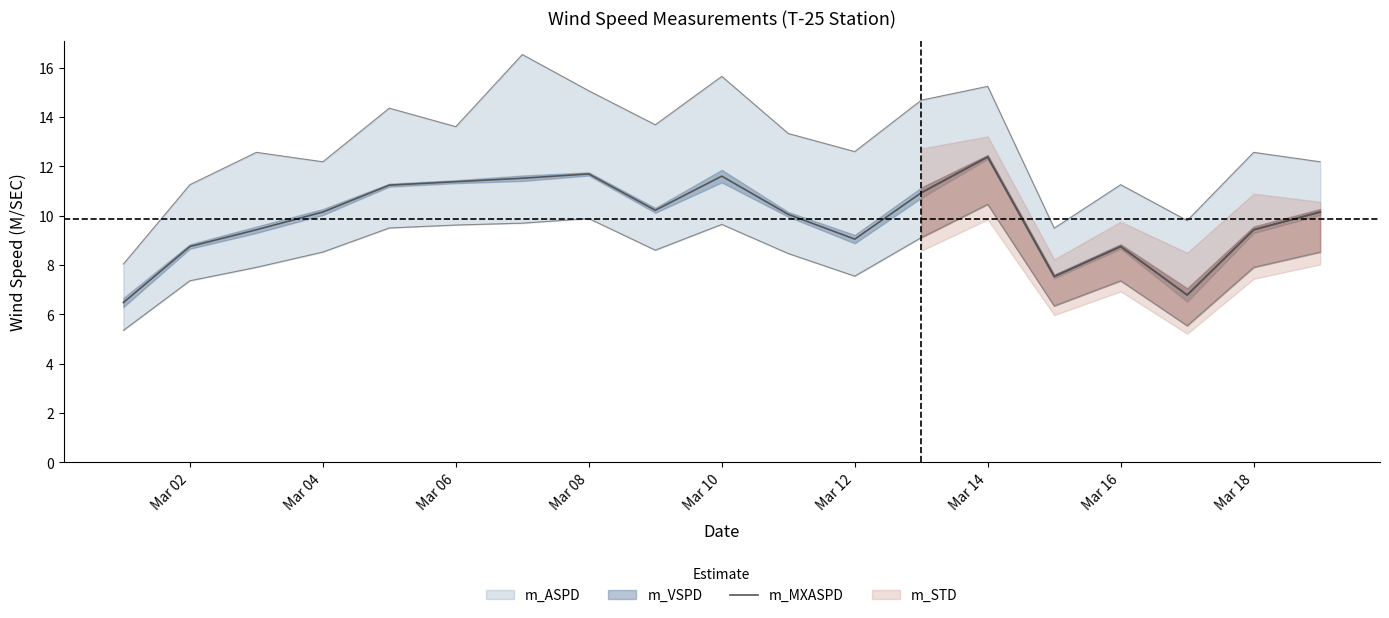

What is the approximate value at Mar 06?

9.4